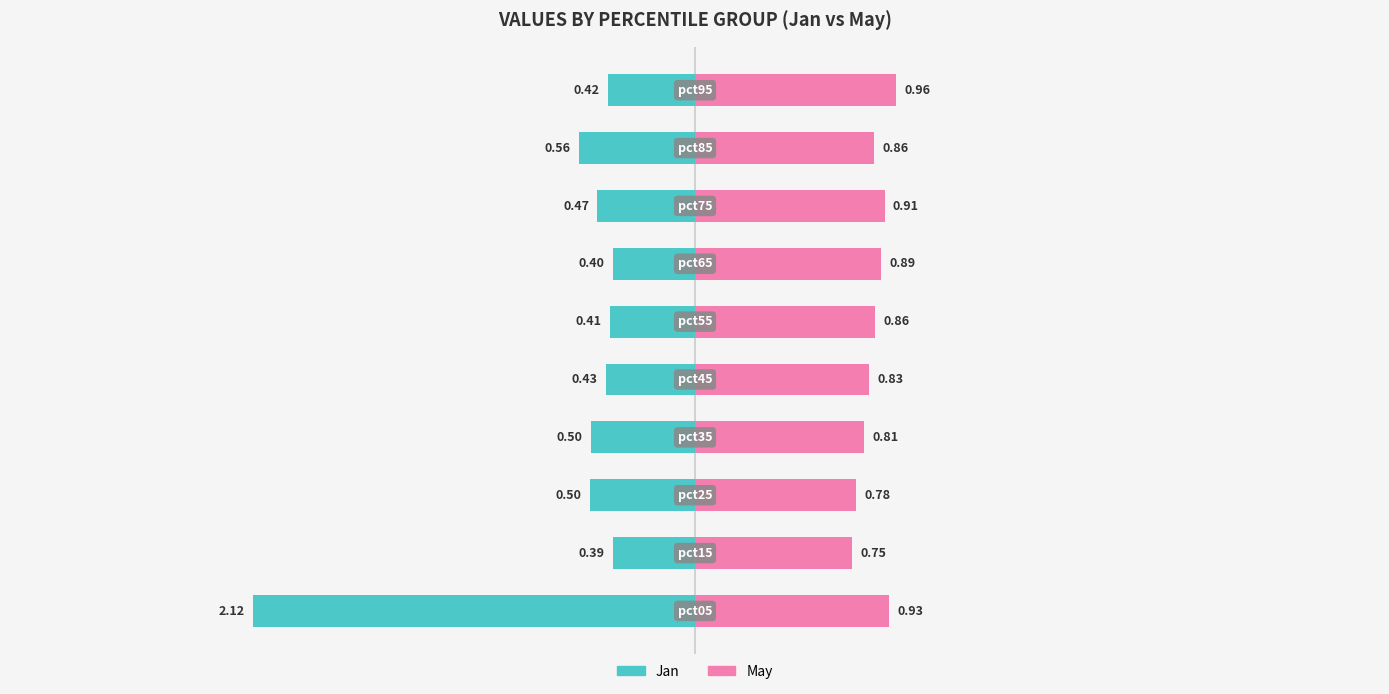

Which series has the largest total across all categories?

May